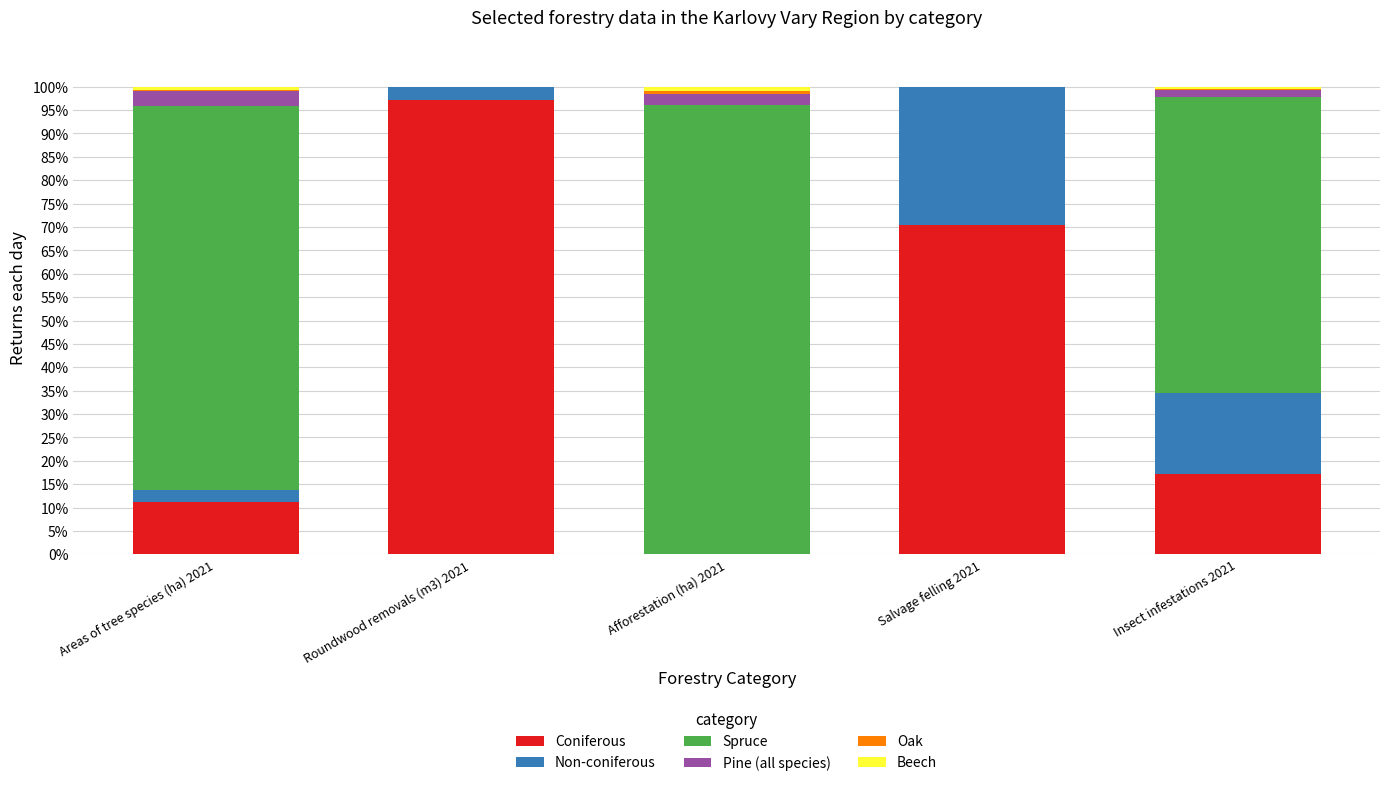

True or false: Coniferous has a value of 11.1 at Areas of tree species (ha) 2021.

True